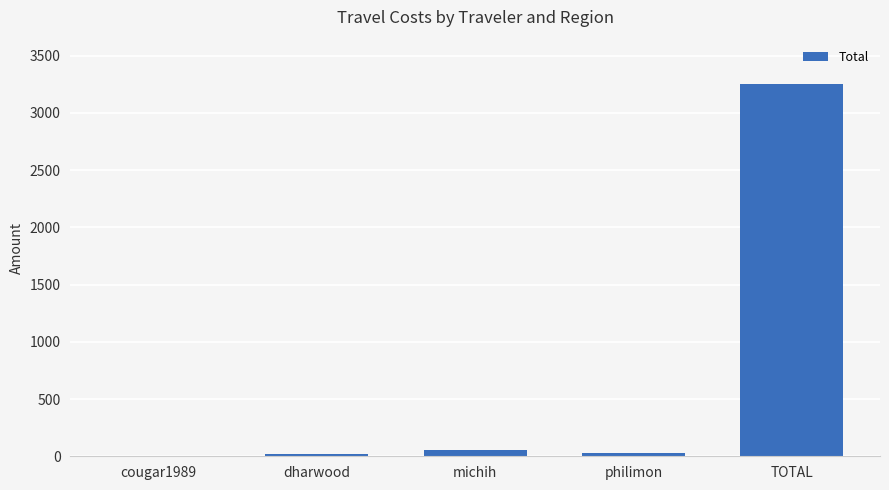

Count the number of categories in the chart.

5